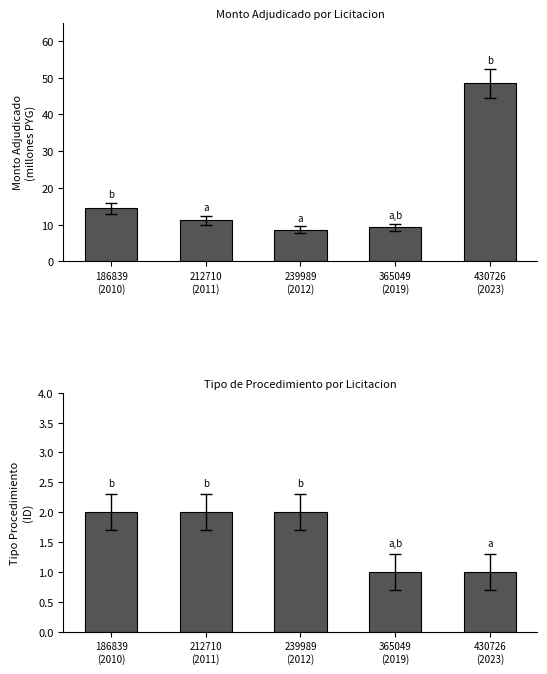

How many bars are there in each group?

2